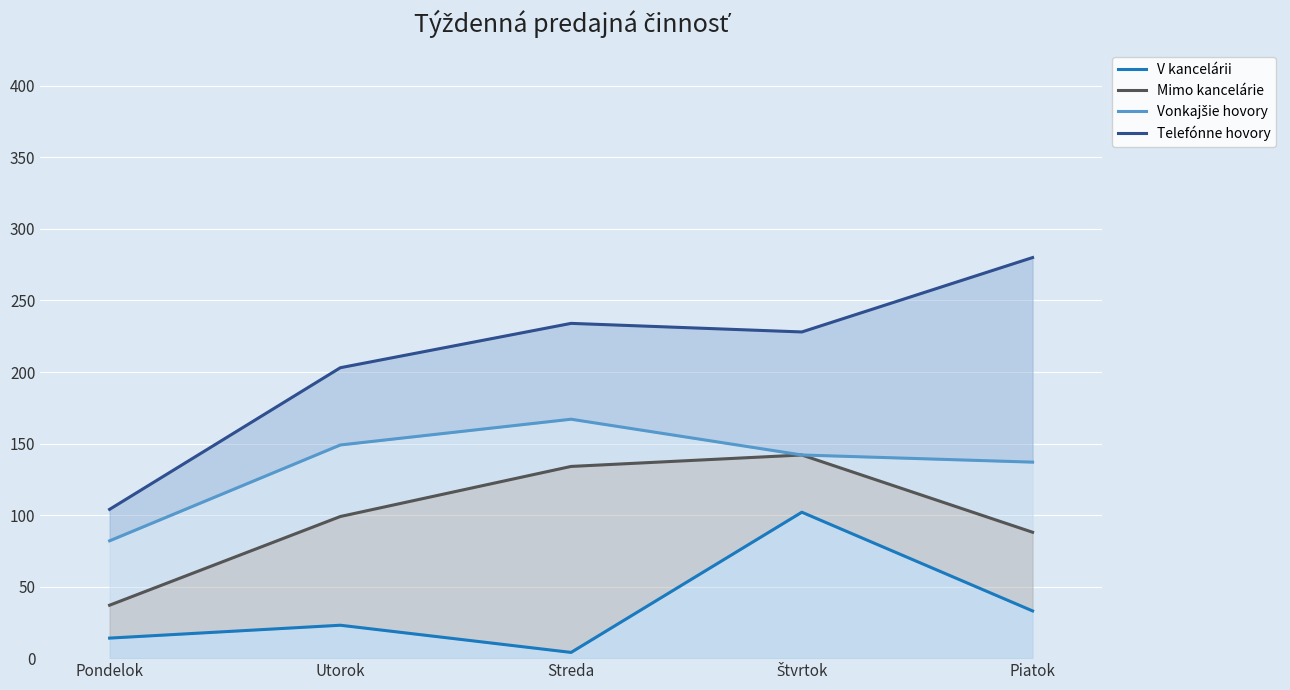

The value of Mimo kancelárie at Štvrtok is 142. True or false?

True